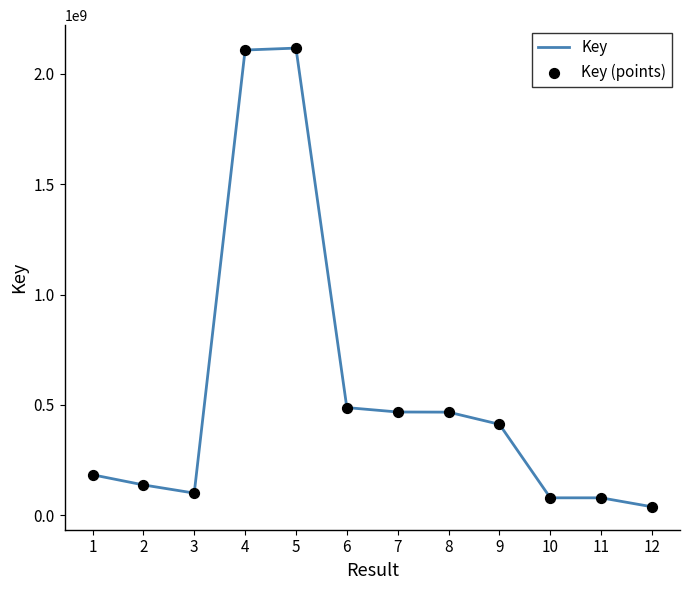

What is the greatest value displayed?

2117312553